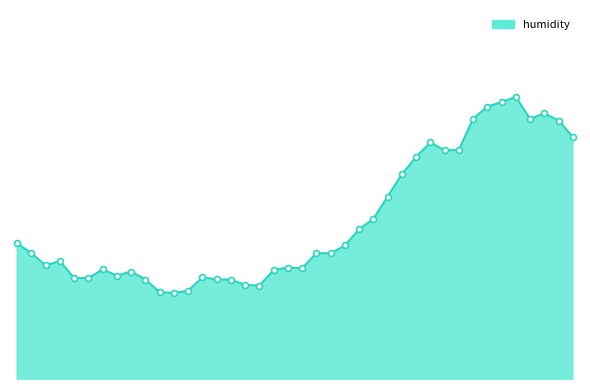

Does the chart have visible grid lines?

No